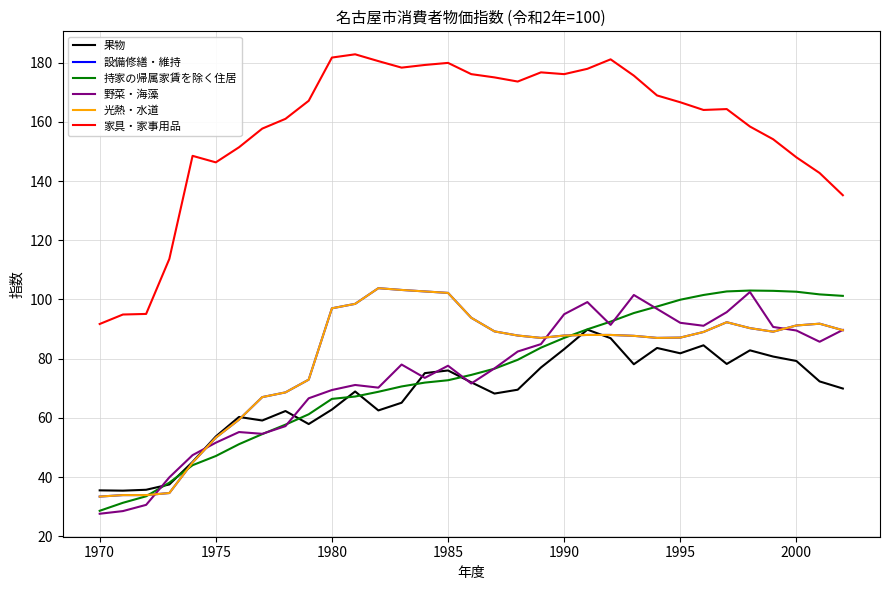

True or false: 家具・家事用品 and 光熱・水道 intersect in this chart.

False